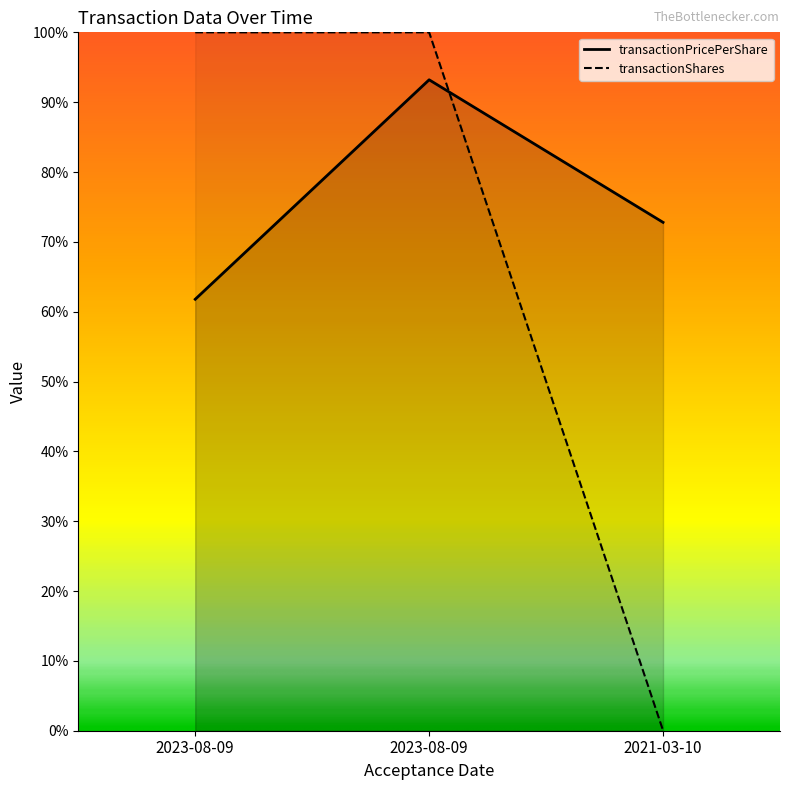

What is the spread (max minus min) of values at 2021-03-10?

72.8